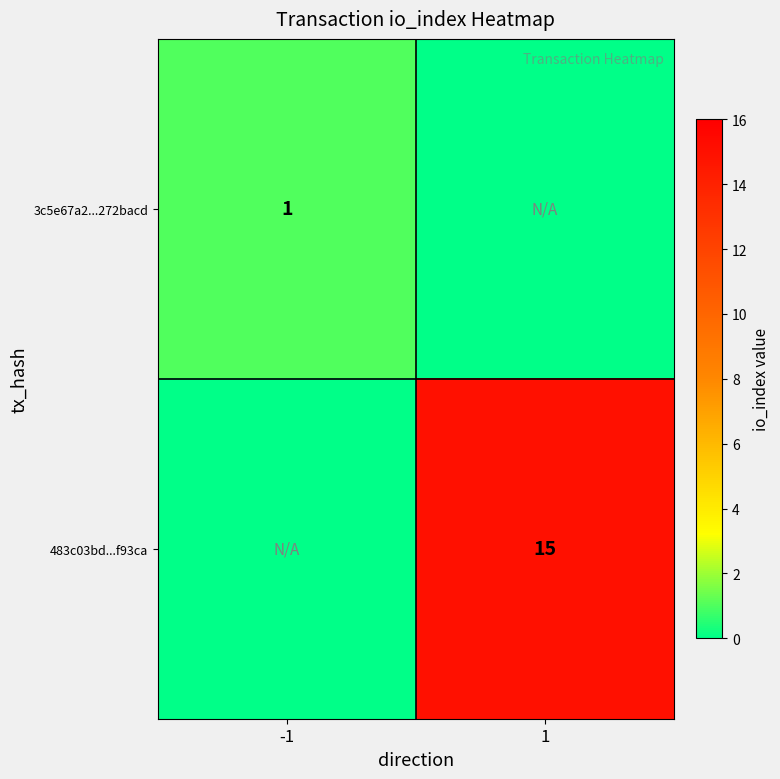

The value of 483c03bd...f93ca at 1 is 7. True or false?

False